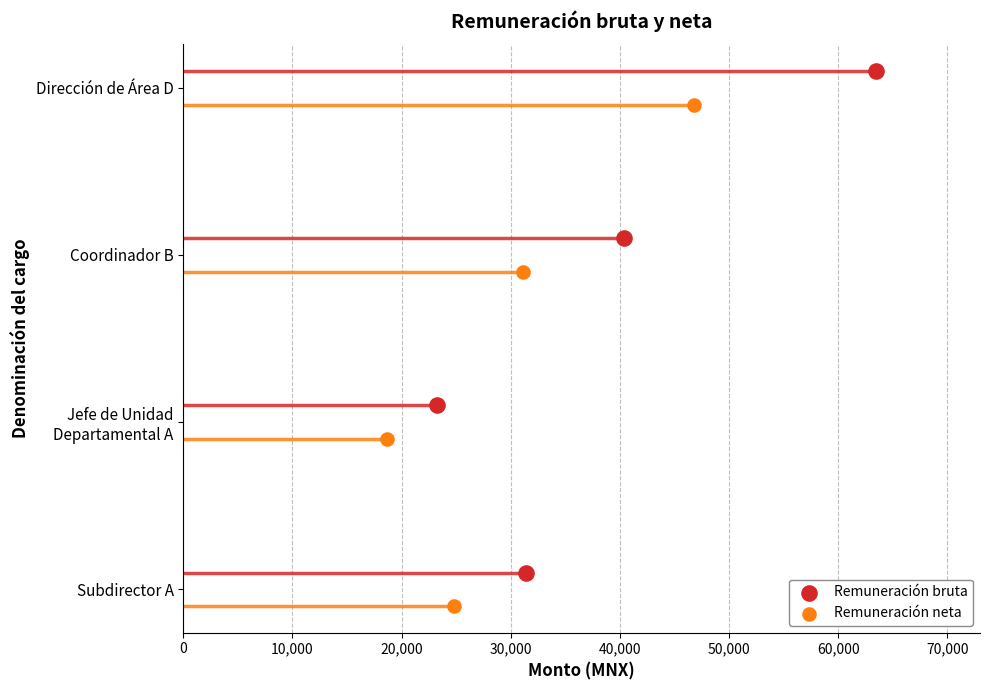

What are all the series names shown in the legend?

Remuneración bruta, Remuneración neta